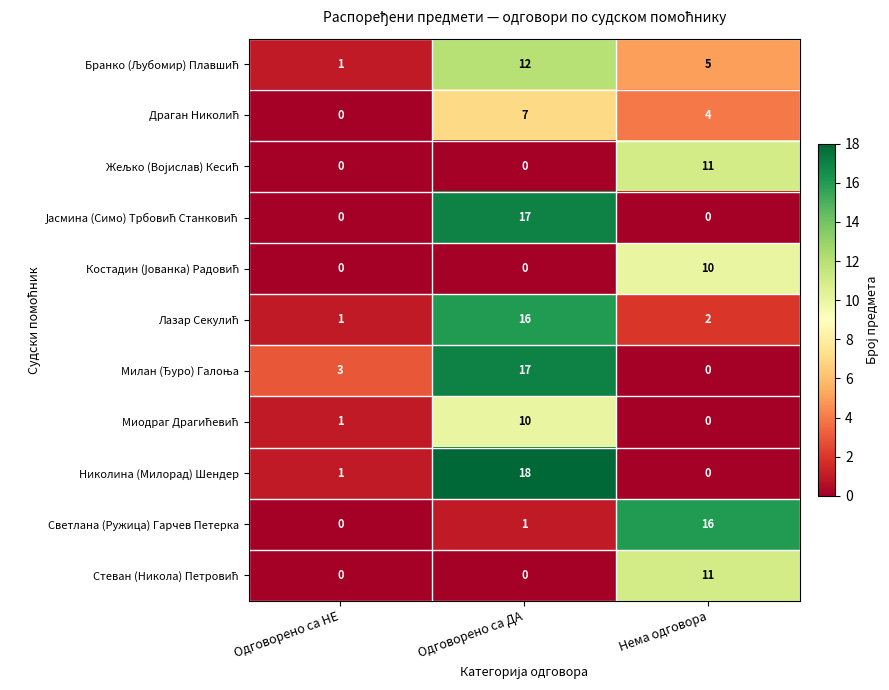

What is the sum of the Светлана (Ружица) Гарчев Петерка values at Одговорено са ДА and Нема одговора?

17